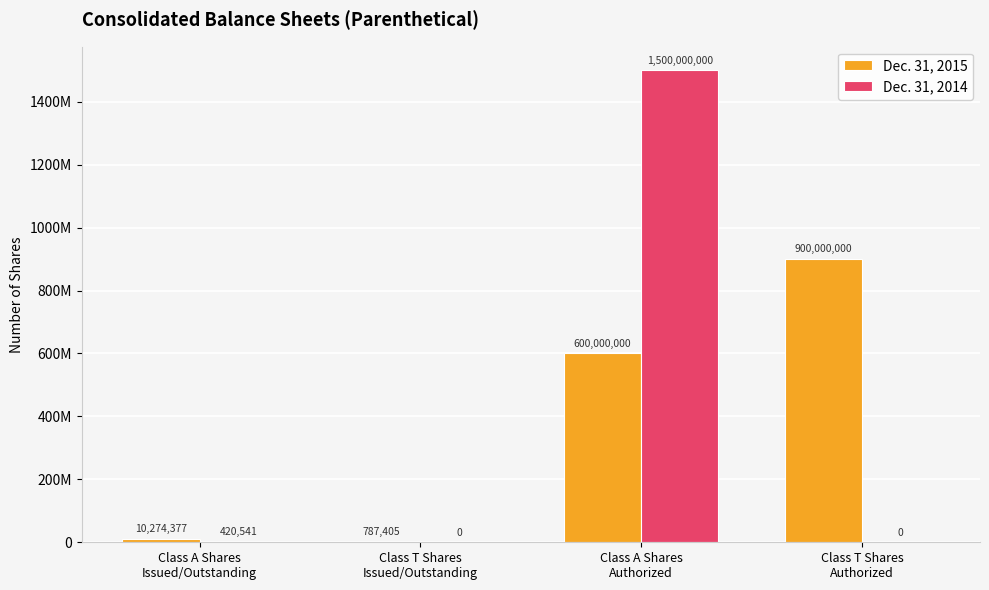

List the series in order of their overall mean, highest first.

Dec. 31, 2015, Dec. 31, 2014